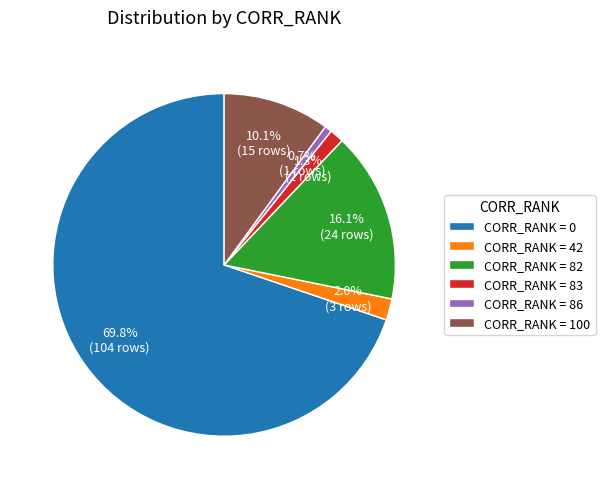

Does any single category account for the majority?

Yes